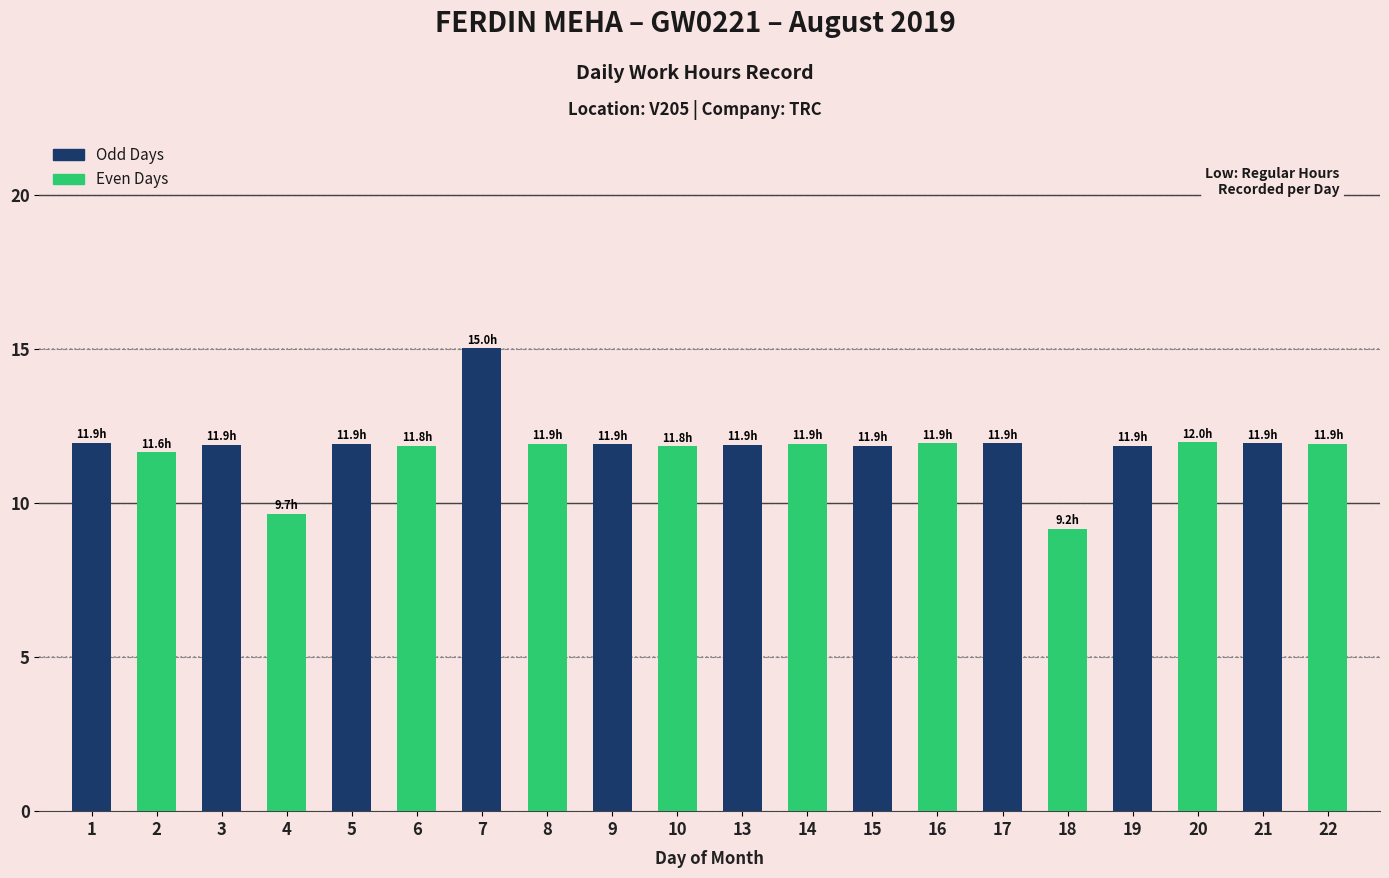

What is the ratio of the value at 22 to the value at 16?

1.0